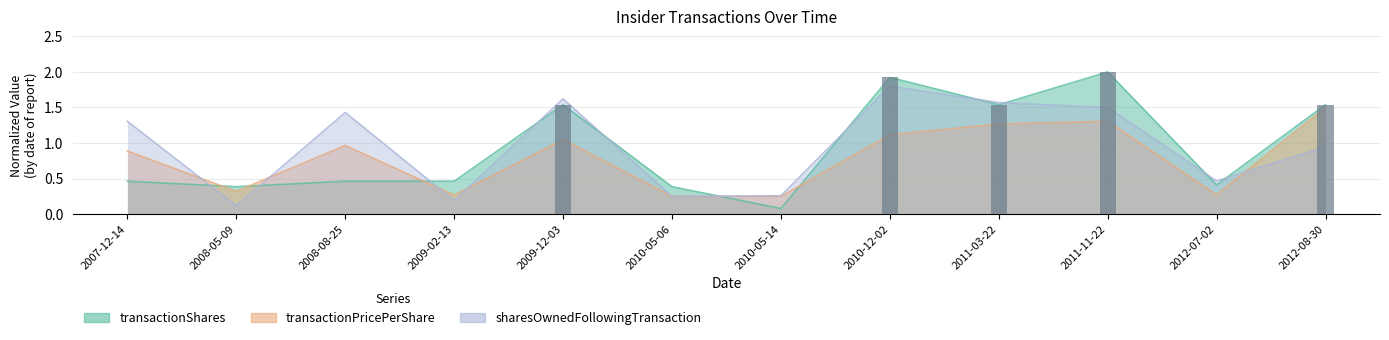

Between 2012-07-02 and 2011-11-22, which is larger?

2011-11-22